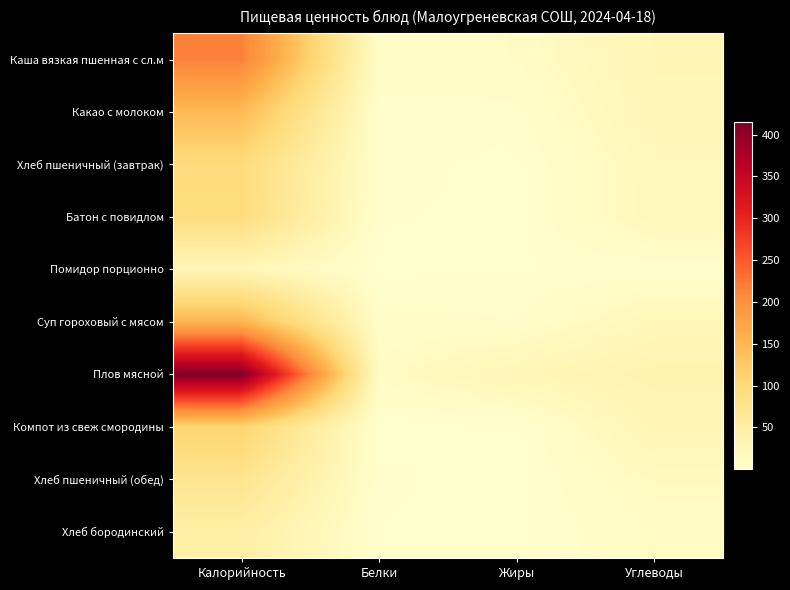

Reading left to right, what are all the values shown in this chart?

Каша вязкая пшенная с сл.м: Калорийность=218.5	Белки=7.8	Жиры=9.9	Углеводы=26.2
Какао с молоком: Калорийность=145.2	Белки=3.5	Жиры=3.7	Углеводы=25.5
Хлеб пшеничный (завтрак): Калорийность=96.8	Белки=3.2	Жиры=0.4	Углеводы=20.0
Батон с повидлом: Калорийность=92.0	Белки=2.3	Жиры=0.2	Углеводы=20.1
Помидор порционно: Калорийность=24.1	Белки=0.2	Жиры=1.1	Углеводы=2.3
Суп гороховый с мясом: Калорийность=150.0	Белки=6.5	Жиры=5.2	Углеводы=22.1
Плов мясной: Калорийность=415.0	Белки=11.2	Жиры=25.6	Углеводы=34.6
Компот из свеж смородины: Калорийность=110.5	Белки=0.4	Жиры=0.0	Углеводы=27.6
Хлеб пшеничный (обед): Калорийность=72.6	Белки=2.4	Жиры=0.3	Углеводы=15.0
Хлеб бородинский: Калорийность=46.4	Белки=1.1	Жиры=0.2	Углеводы=10.2